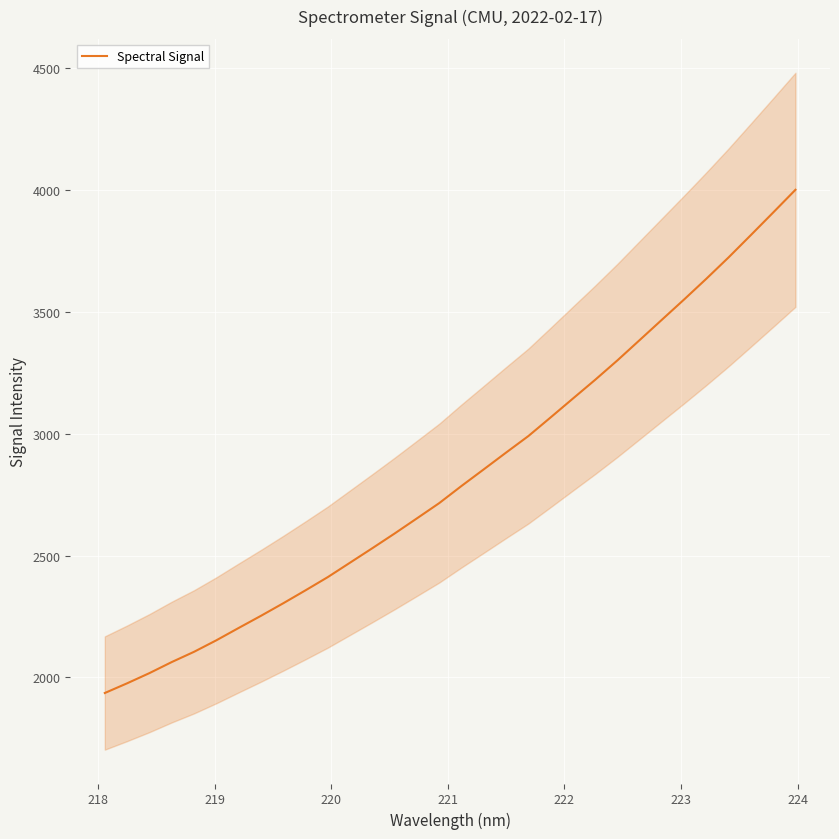

What is the highest value of the Spectral Signal series?

4000.0